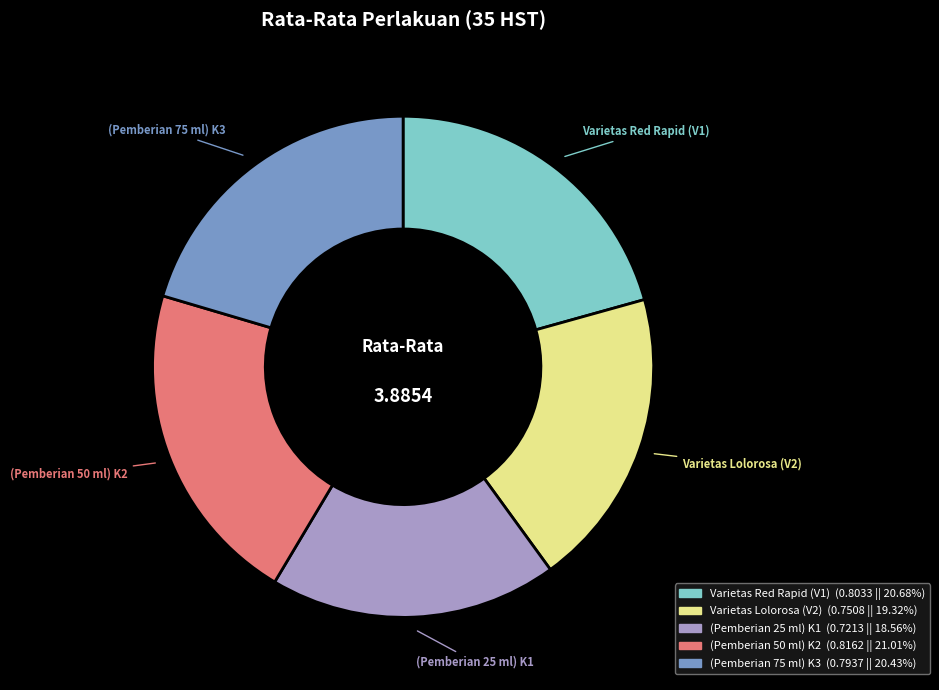

Does Varietas Red Rapid (V1) represent more than half of the total?

No